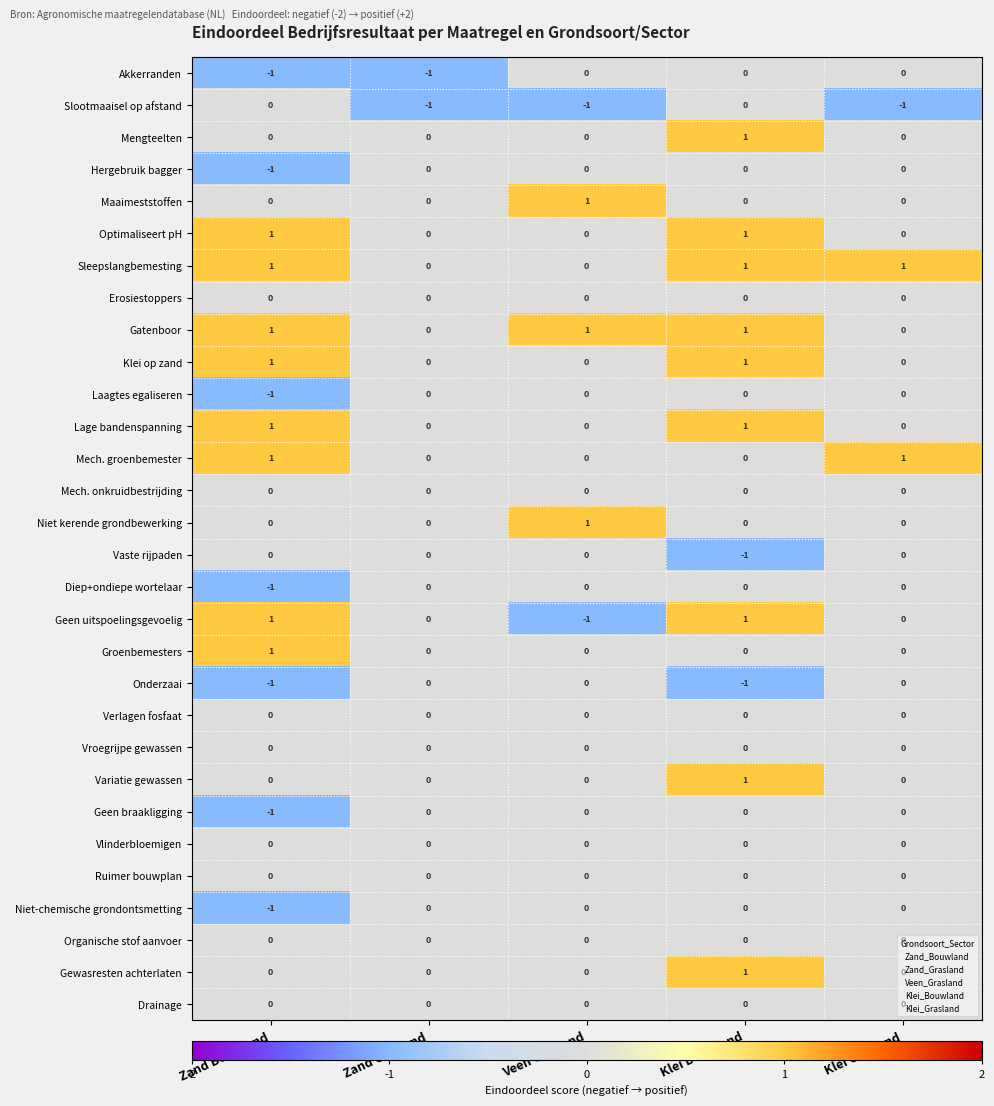

At which category is the sum across all series the highest?

Klei Bouwland